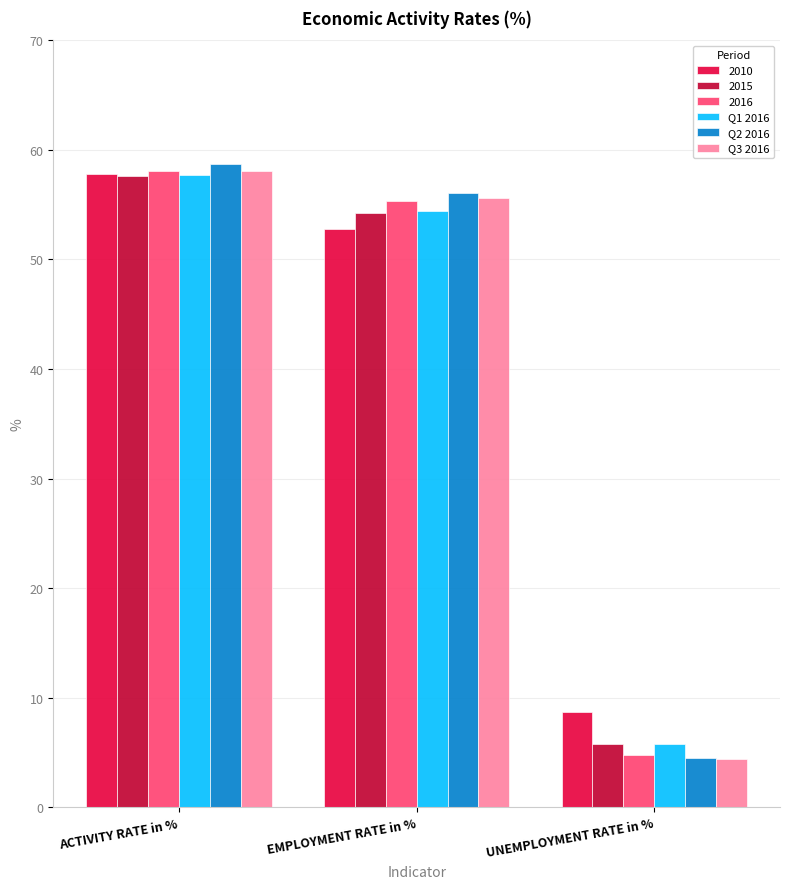

What is the total value across all series at EMPLOYMENT RATE in %?

328.4